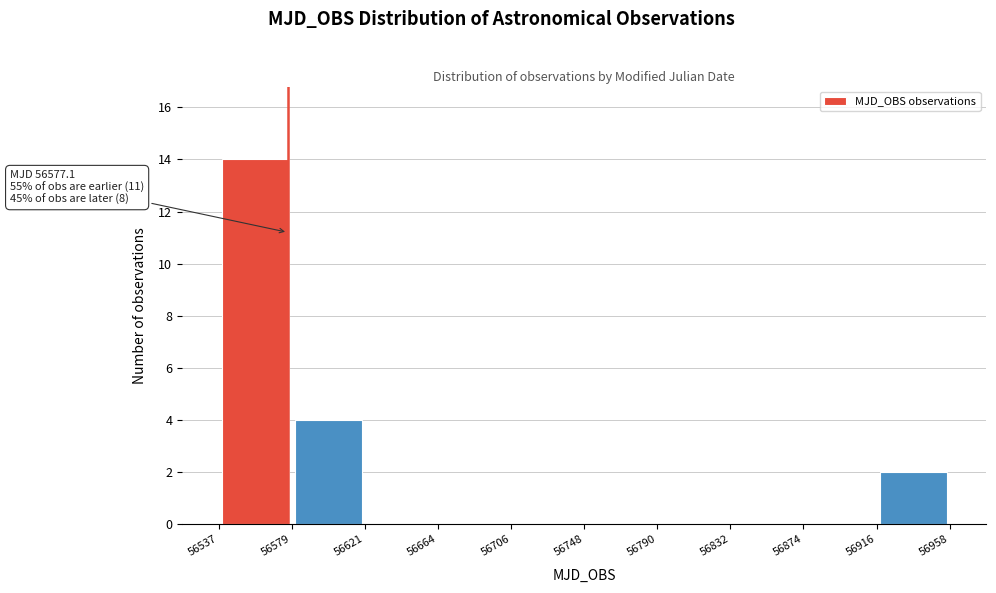

Which range on the x-axis has the tallest bar?

56537 to 56579